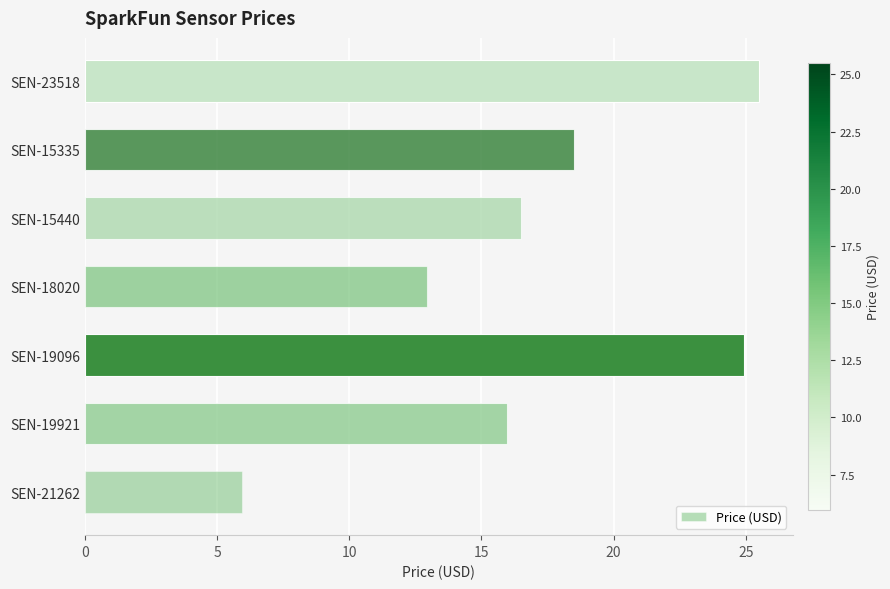

At which label is the value closest to 15?

SEN-19921